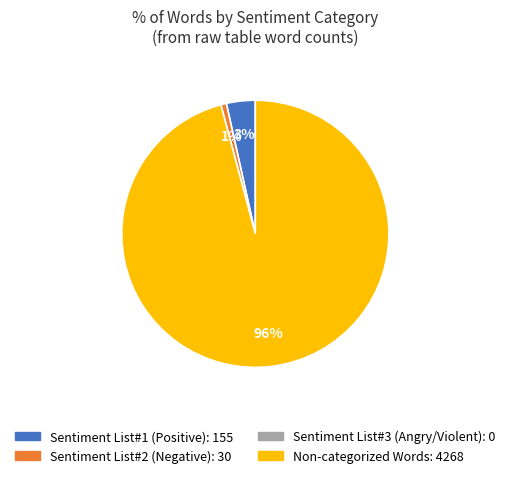

How many segments does this pie chart have?

3